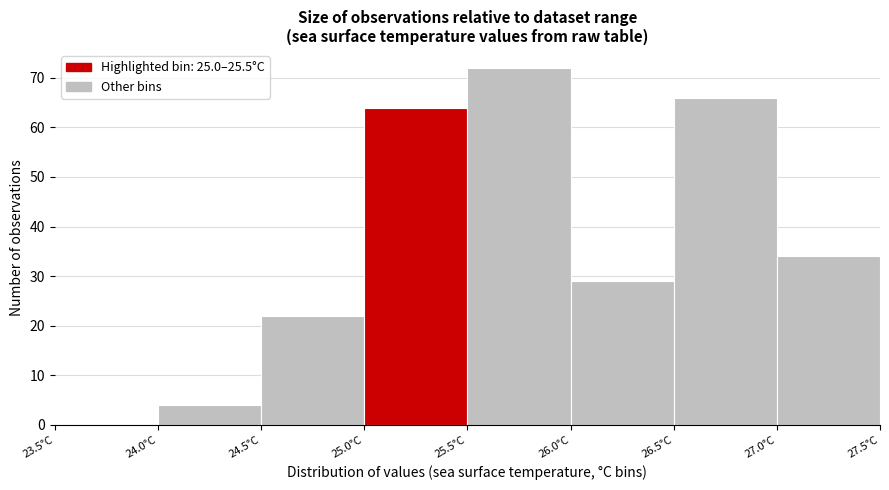

Reading left to right, transcribe this chart: for each bar, give the range it covers on the x-axis and its height. The values are not printed on the chart, so give them approximately, as read against the axis.

23.5 to 24.0: 0
24.0 to 24.5: 4
24.5 to 25.0: 22
25.0 to 25.5: 64
25.5 to 26.0: 72
26.0 to 26.5: 29
26.5 to 27.0: 66
27.0 to 27.5: 34